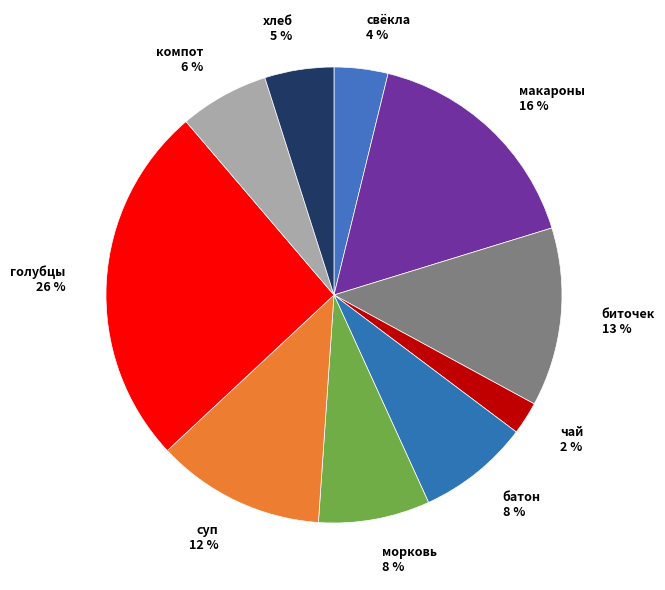

True or false: макароны 16 % accounts for 16% of the total.

True